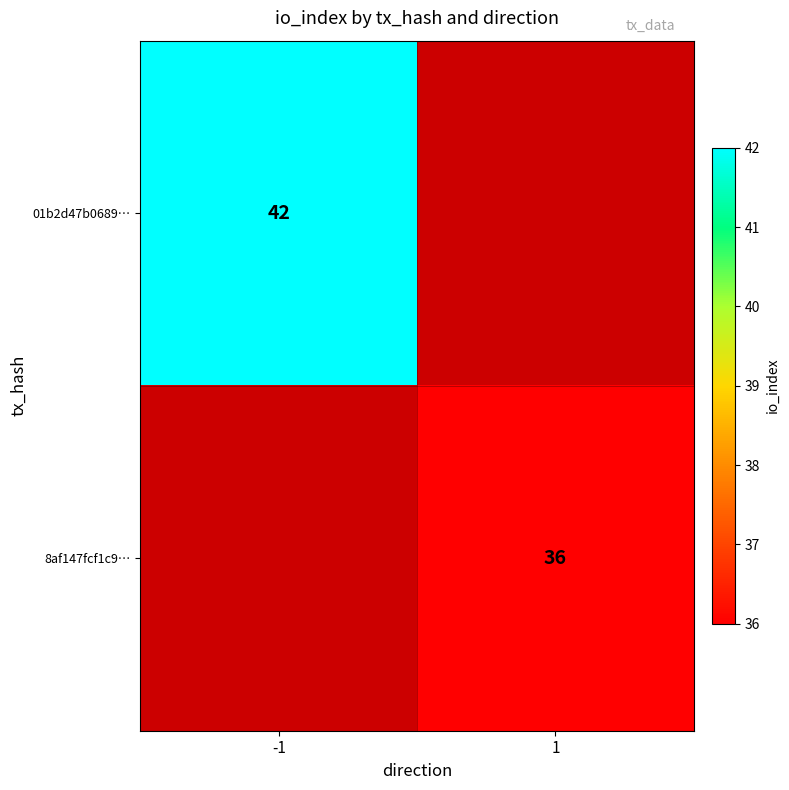

The value of 01b2d47b0689… at -1 is 20. True or false?

False